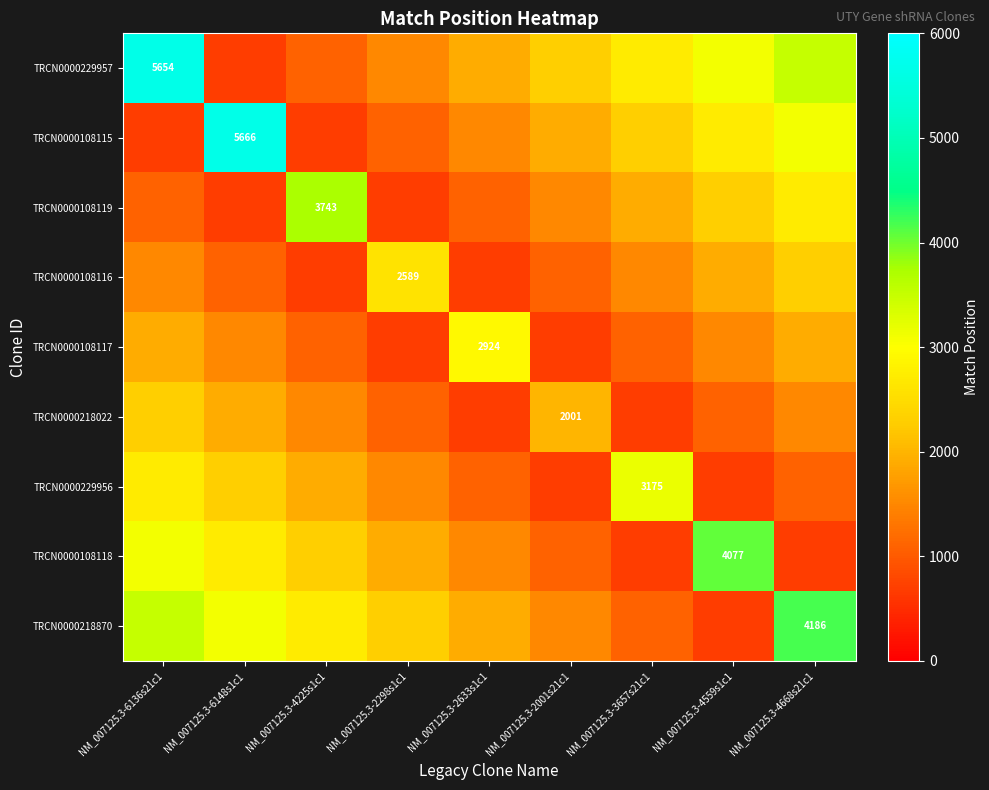

True or false: TRCN0000229957 has a value of 9882 at NM_007125.3-6136s21c1.

False